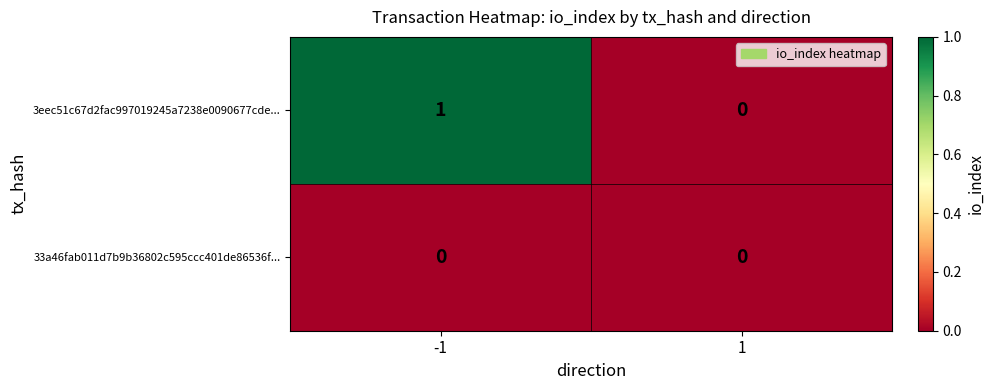

Count the number of categories in the chart.

2